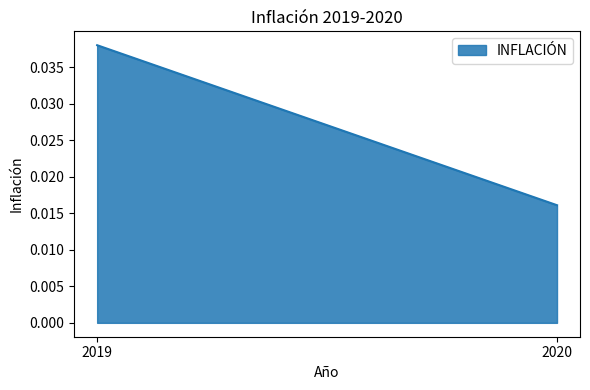

The chart shows a value of 0.0 at 2020. True or false?

False